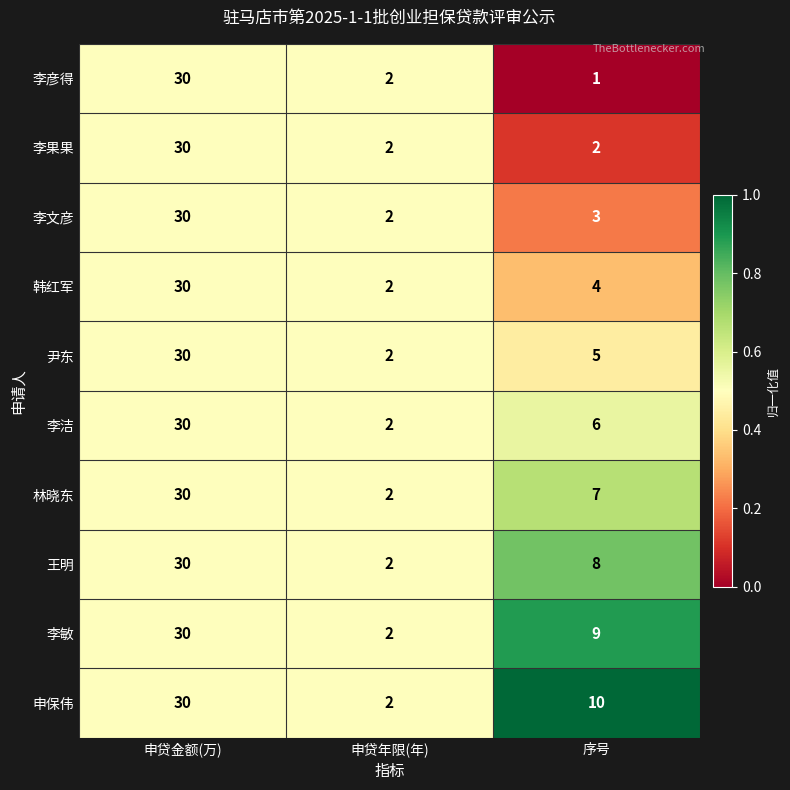

At which category does the chart reach its peak across all series?

申贷金额(万)